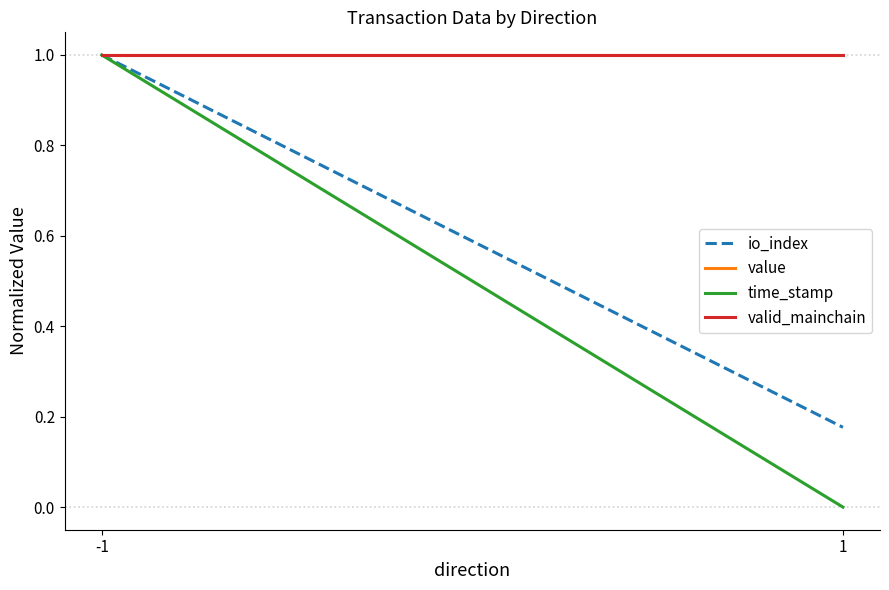

True or false: value has a value of 1.5 at 1.

False